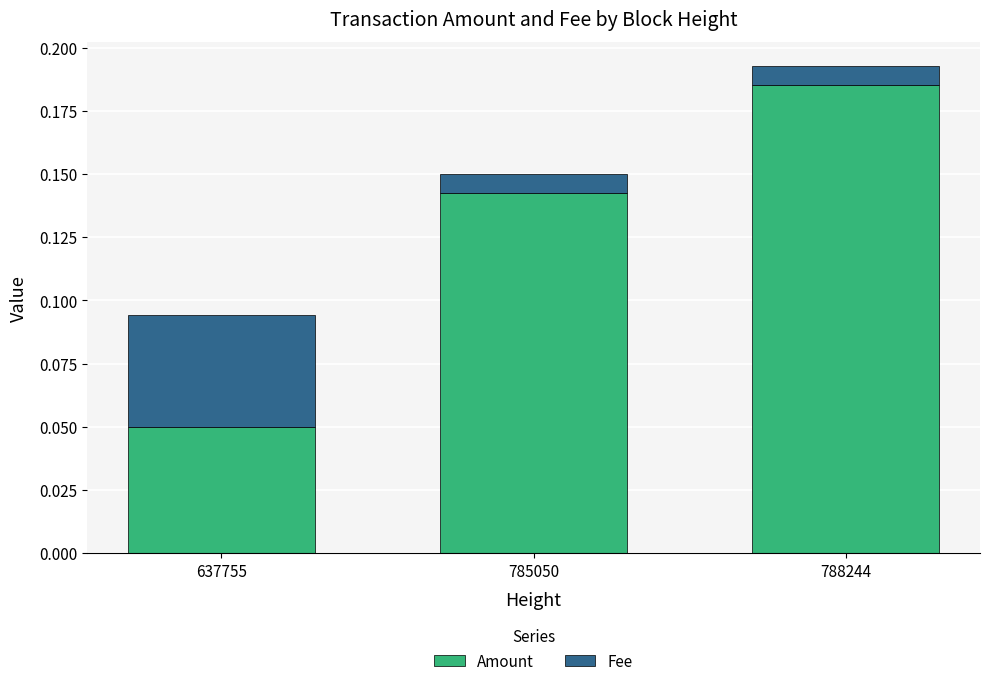

Does the chart contain any negative values?

No